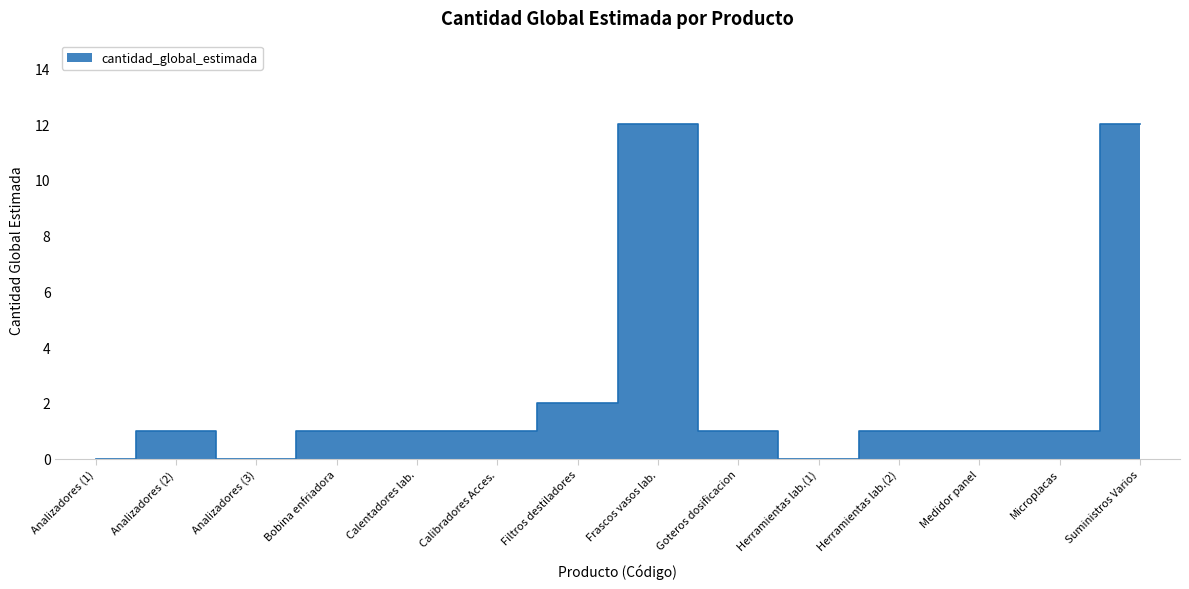

The chart shows a value of 0 at Analizadores (2). True or false?

False